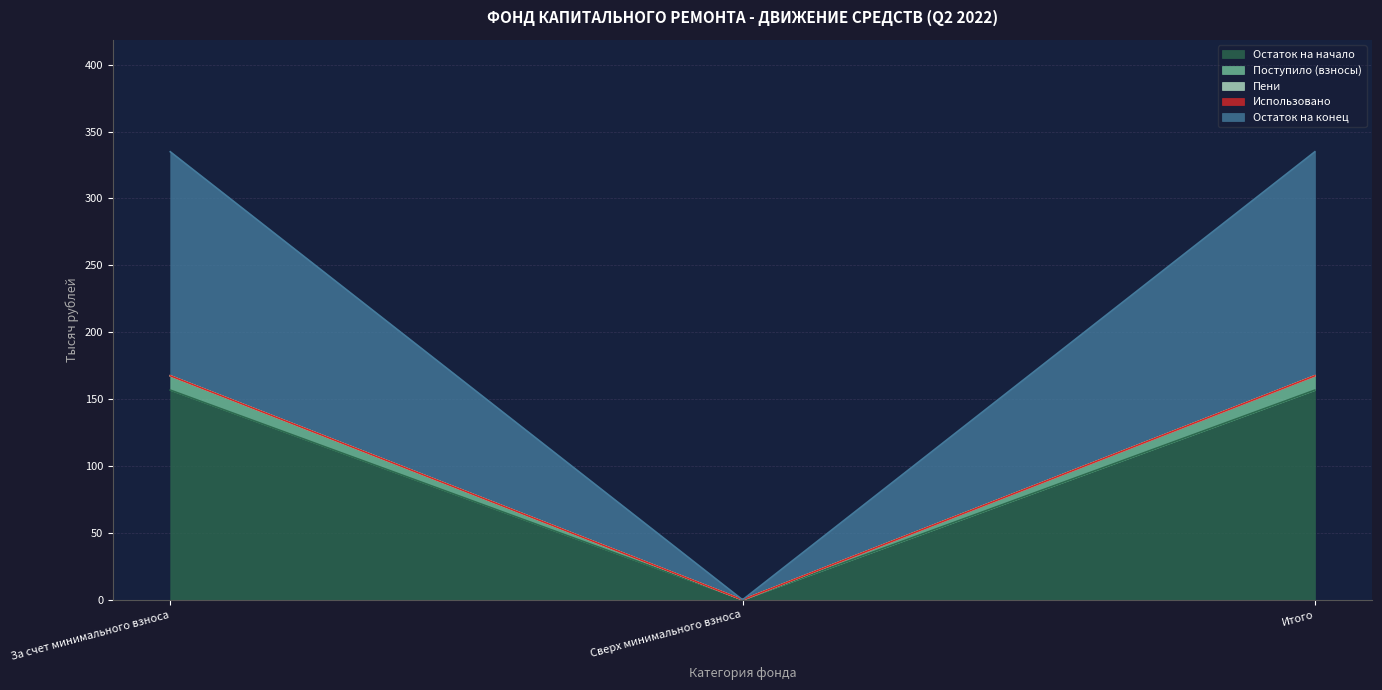

What position from the left is За счет минимального взноса?

1